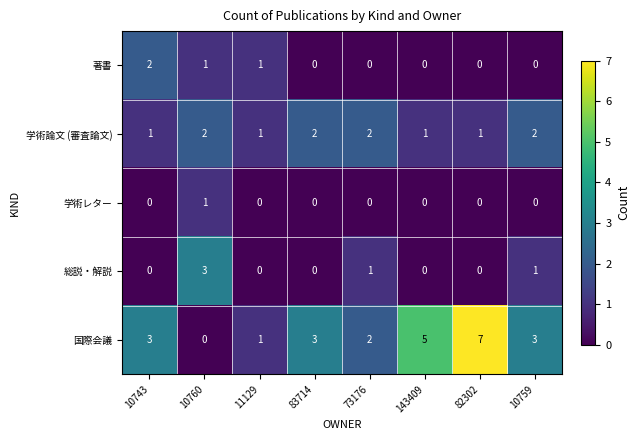

What is the difference between the highest and lowest values at 143409?

5